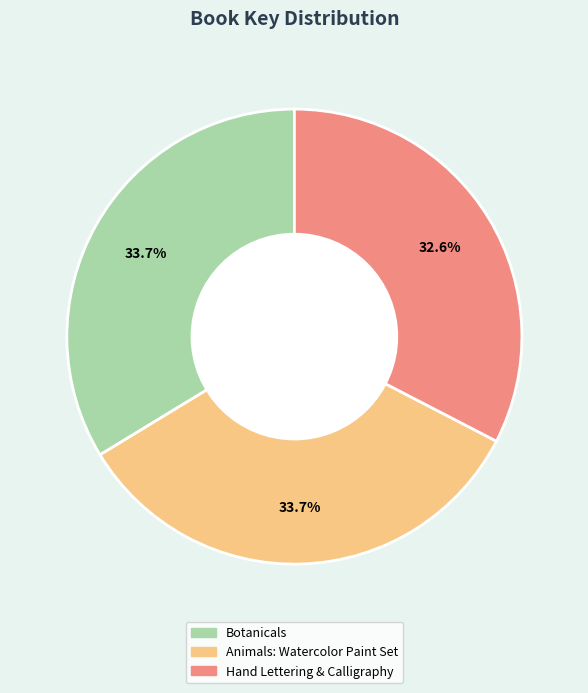

Does Botanicals represent more than half of the total?

No